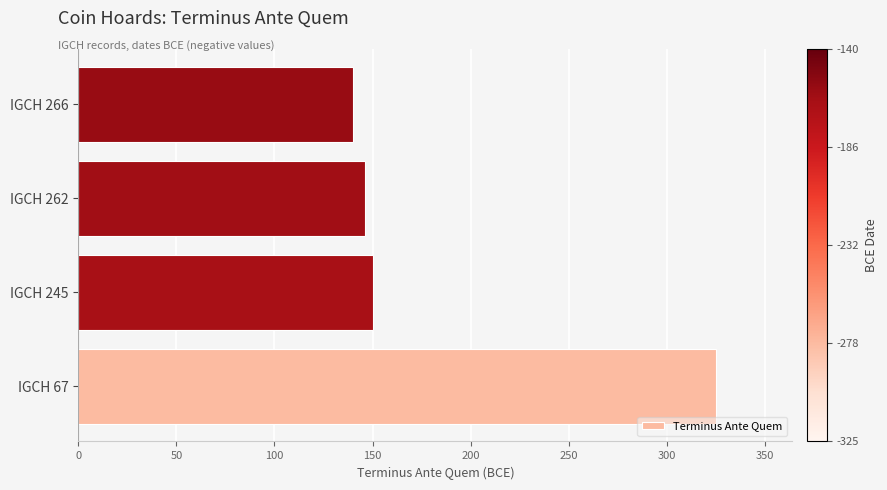

List the labels in order of value, smallest first.

IGCH 266, IGCH 262, IGCH 245, IGCH 67